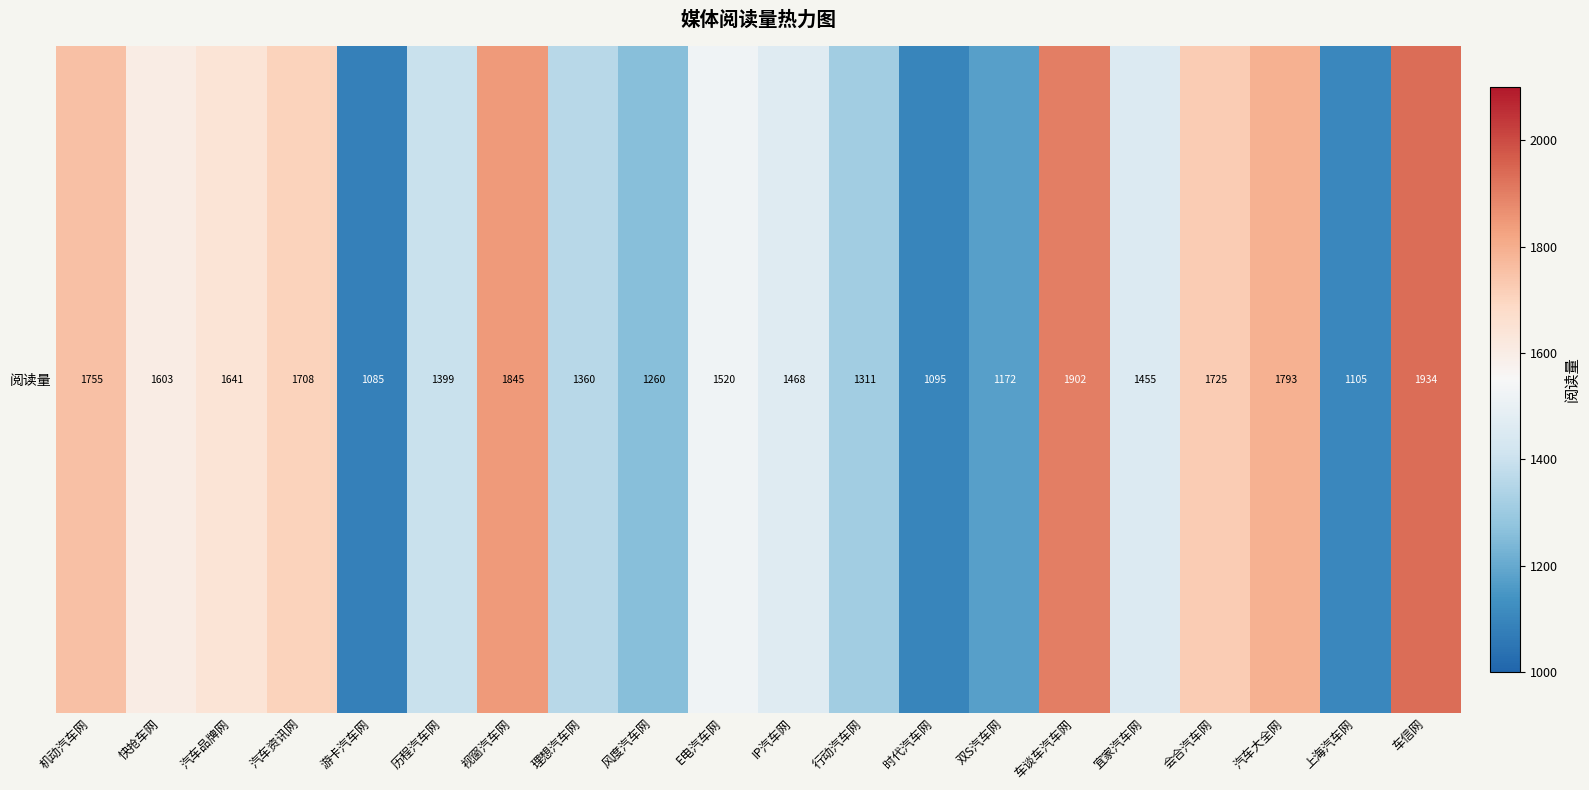

The chart shows a value of 732 at 上海汽车网. True or false?

False